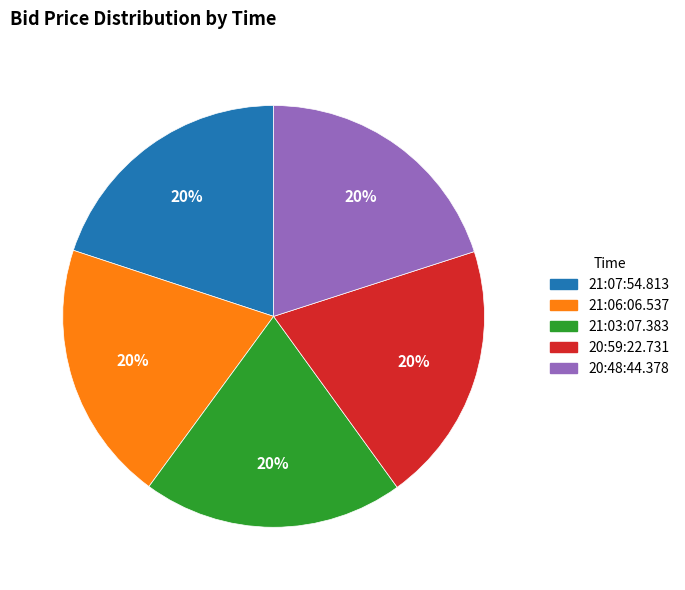

Count the number of slices in the pie.

5